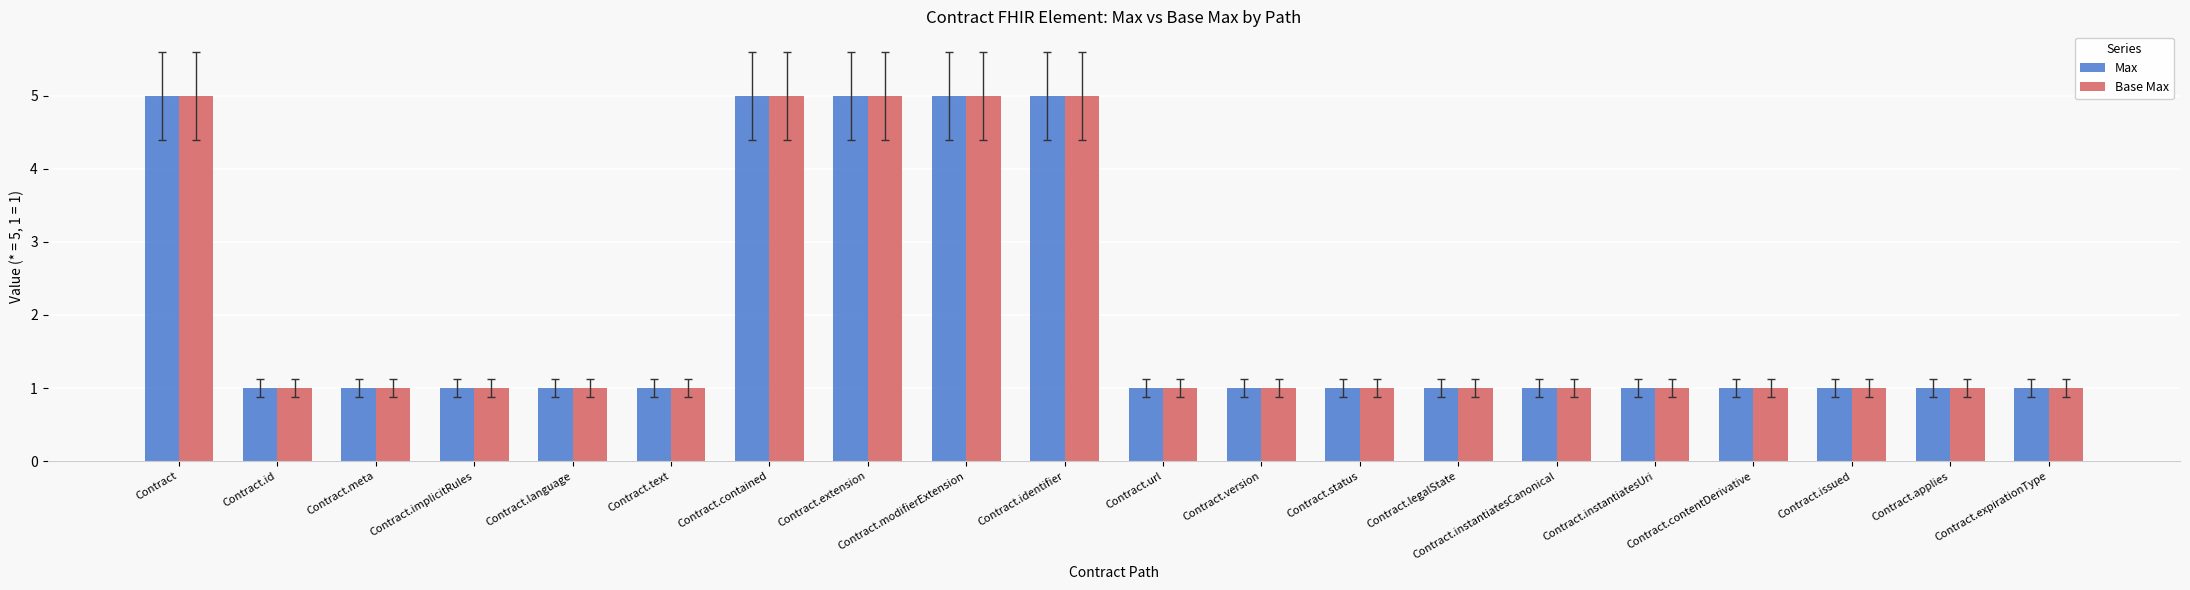

Count the number of categories in the chart.

20